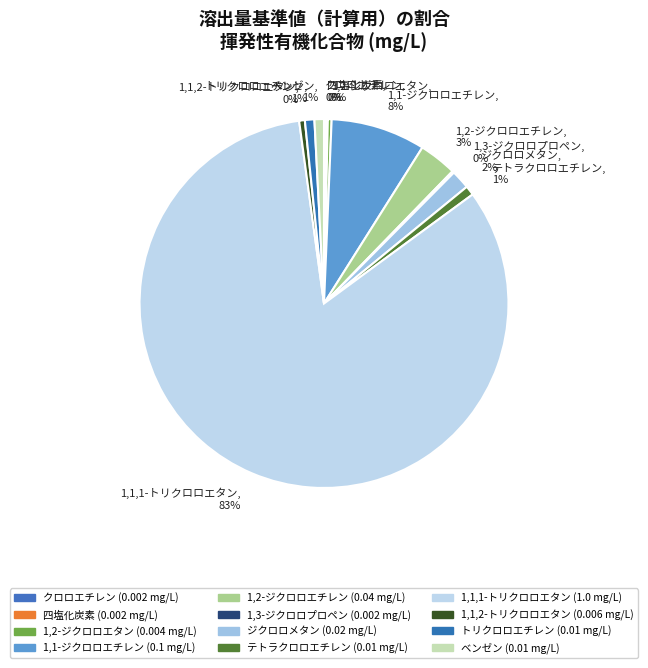

Which category accounts for the majority?

1,1,1-トリクロロエタン